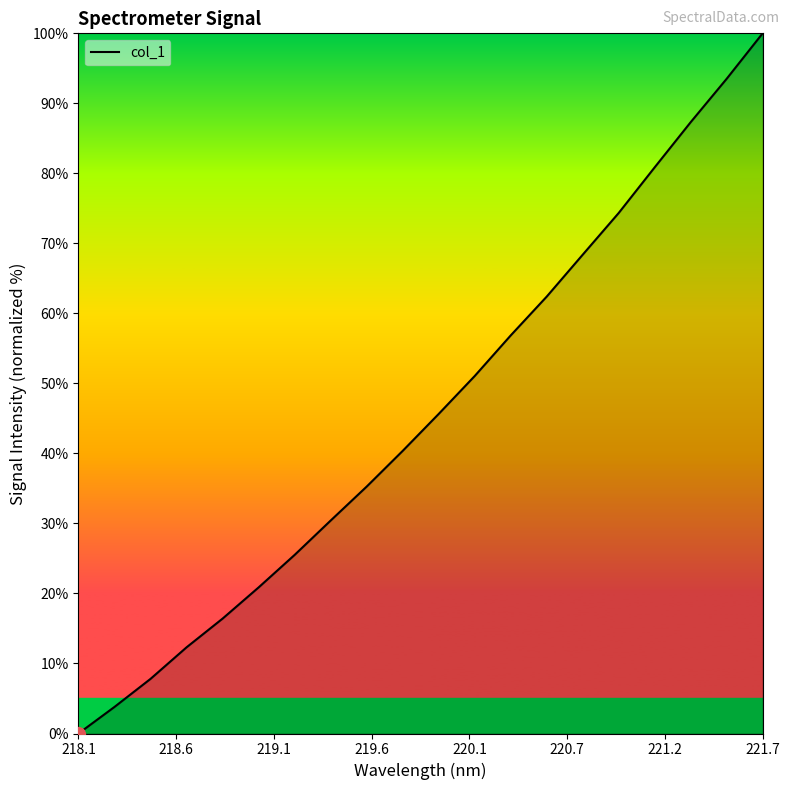

What is the difference between the maximum and minimum values?

100.0